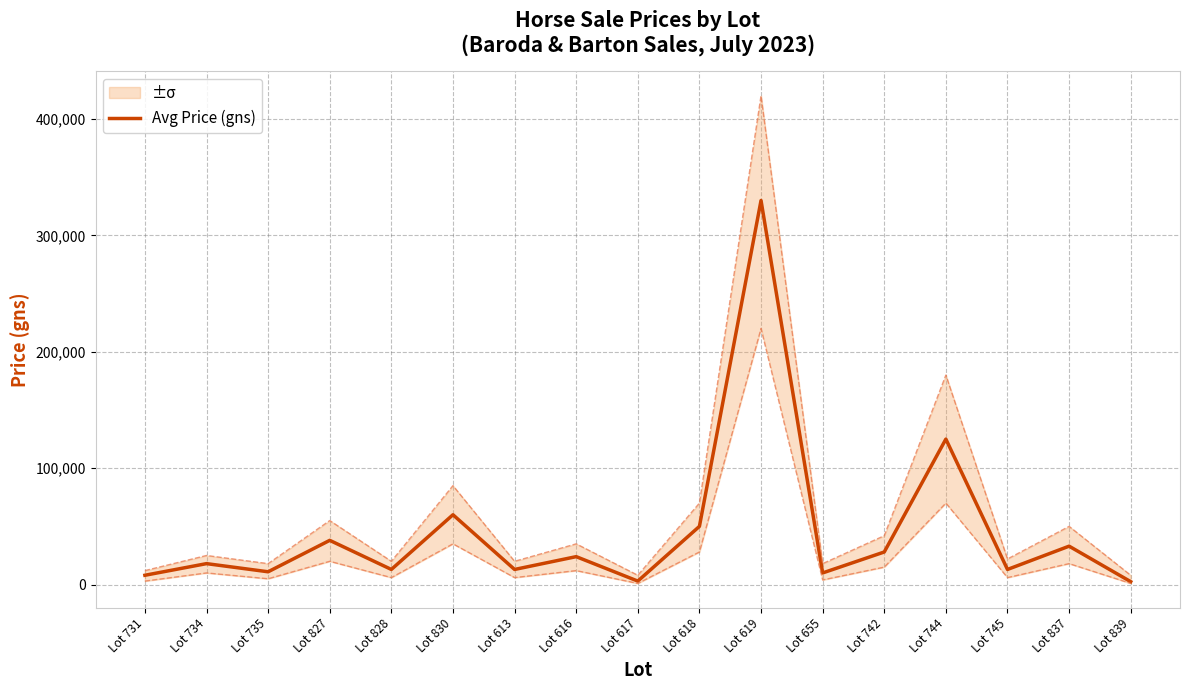

Between Lot 731 and Lot 828, which is larger?

Lot 828